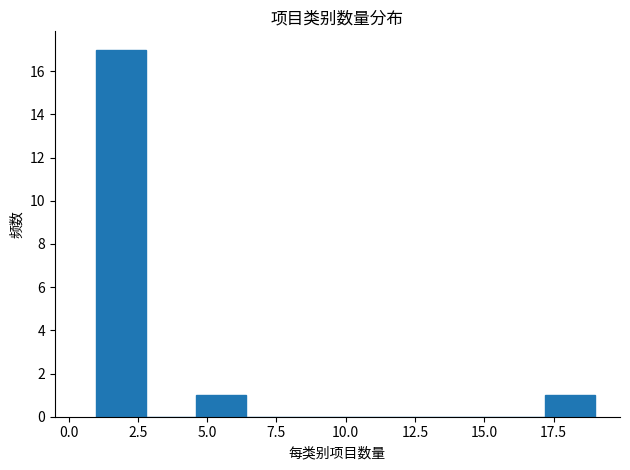

Read against the x-axis, roughly where is the centre of the tallest bar?

2.0